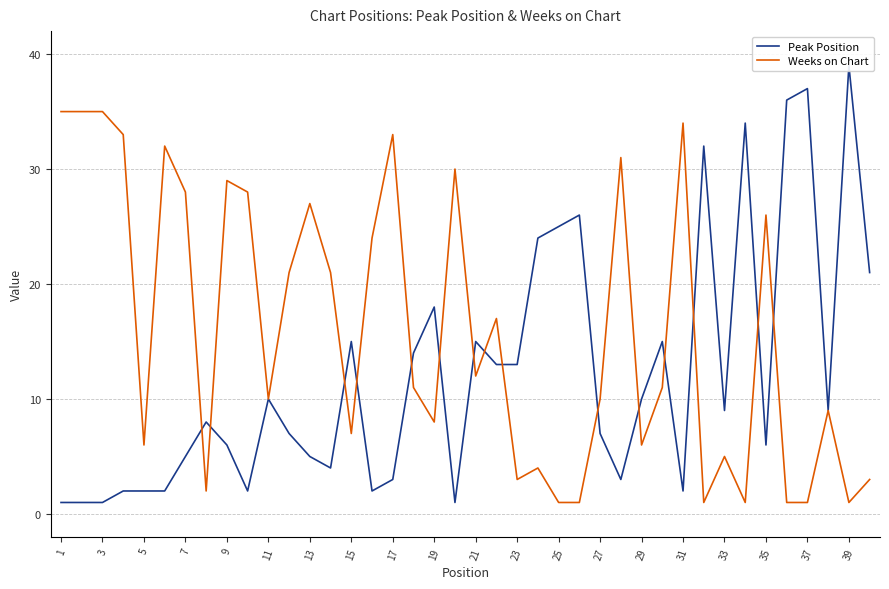

True or false: Weeks on Chart has a value of 8 at 19.

True